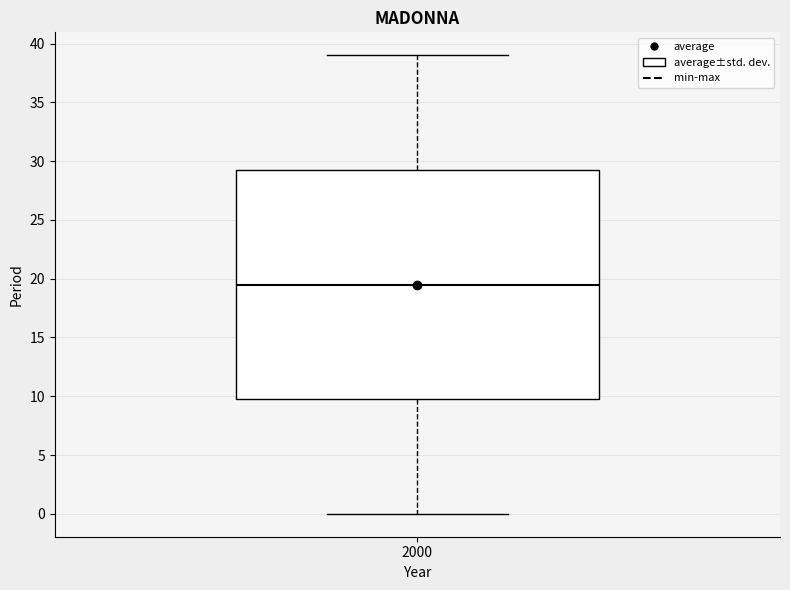

Read this box plot against the y-axis: the position of the median line, the range covered by the box, and the ends of both whiskers. The values are not printed on the chart, so give them approximately, as read against the axis.

median 19.5, box 10.0 to 29.5, whiskers 0.0 to 39.0